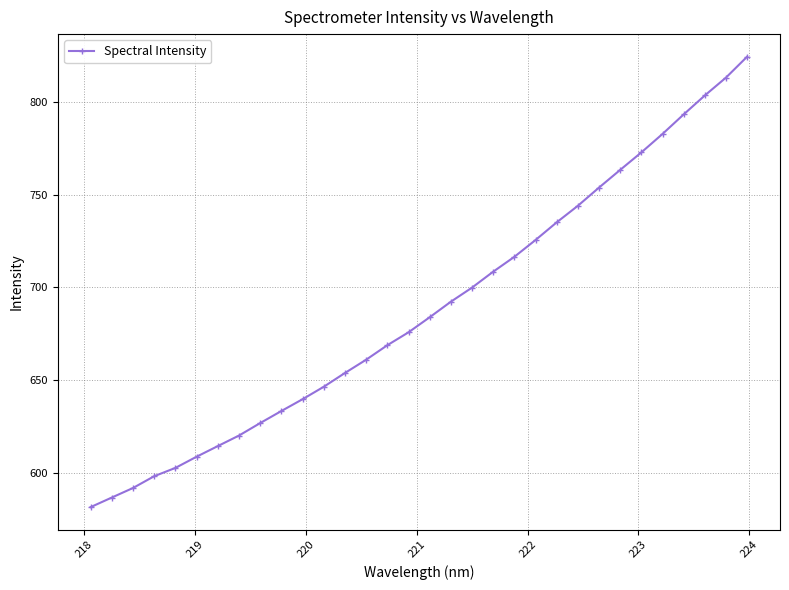

True or false: there are more than 2 points higher than both neighbors.

False